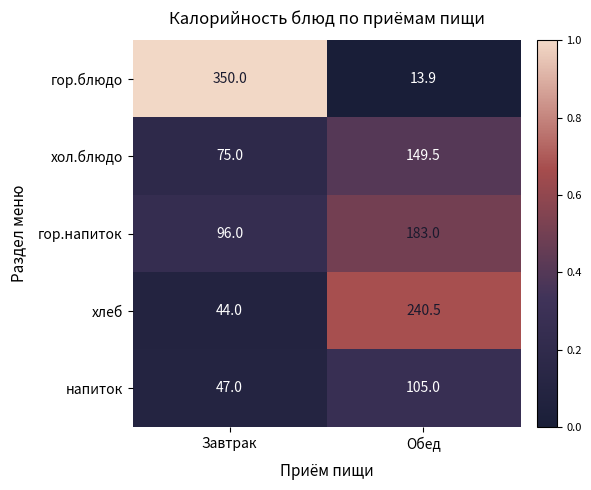

At which label does напиток reach its peak?

Обед